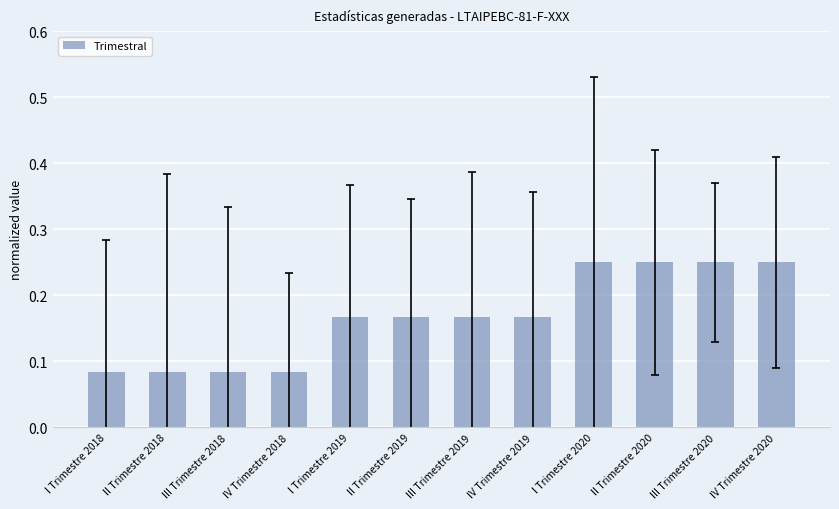

What position from the left is IV Trimestre 2019?

8